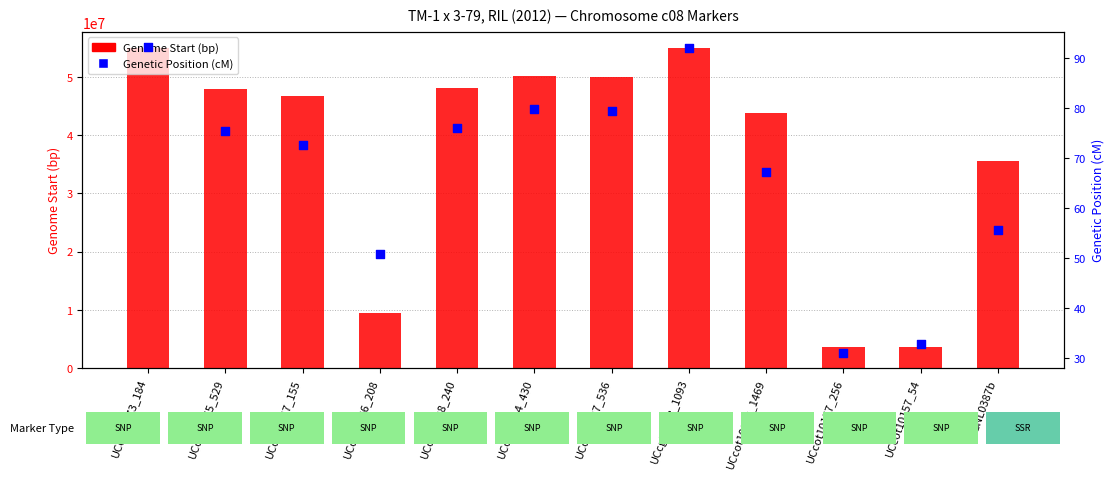

Which series contains the lowest Y value?

Genetic Position (cM)